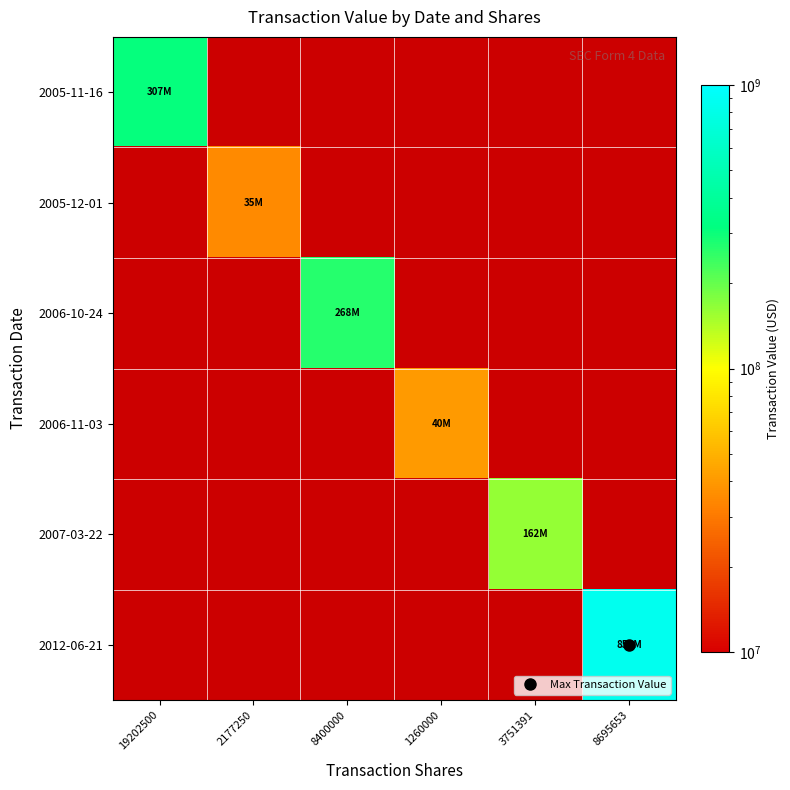

Which has a higher value, 2177250 or 3751391?

3751391